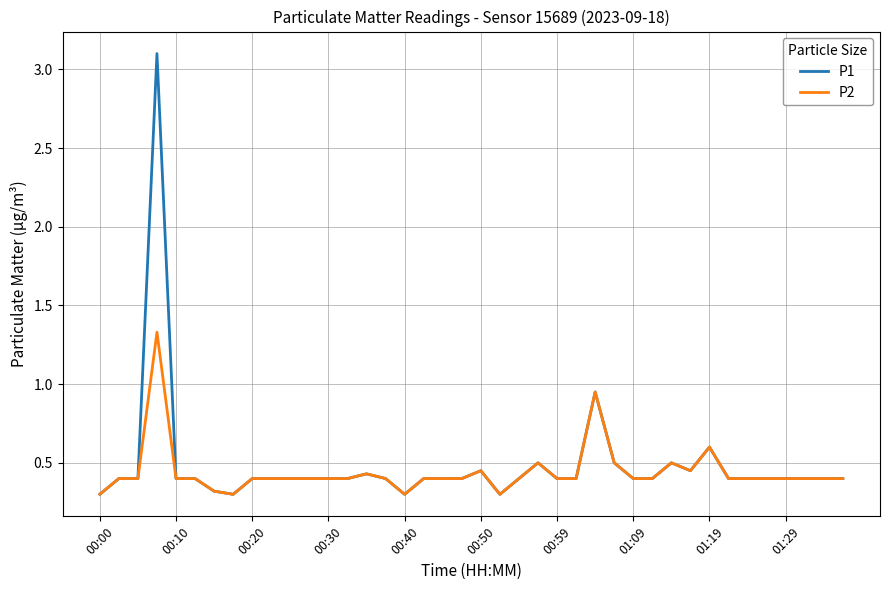

Which series has the largest range (max minus min)?

P1